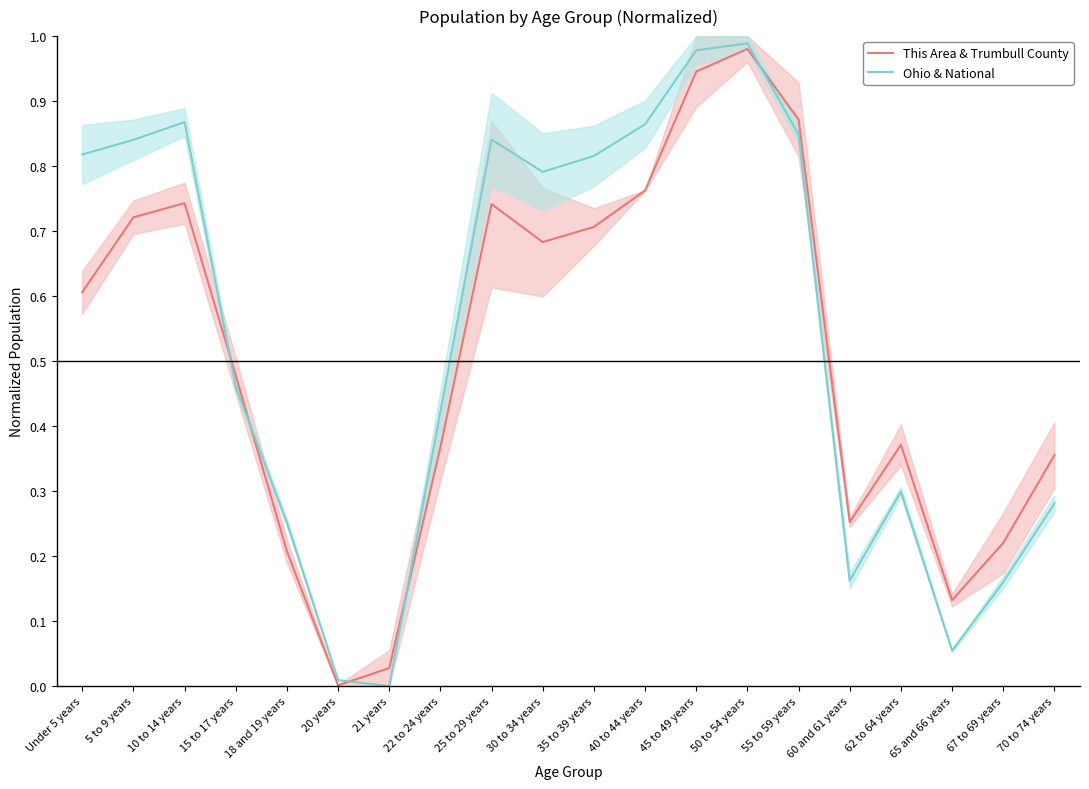

Which series changed the most between 50 to 54 years and 70 to 74 years?

Ohio & National